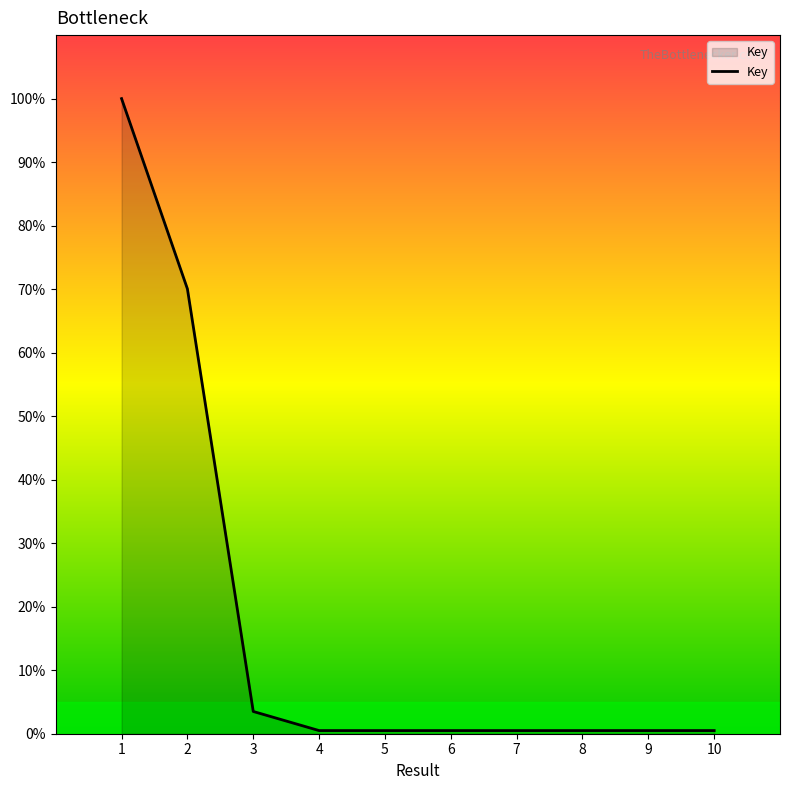

What is the greatest value displayed?

100.0